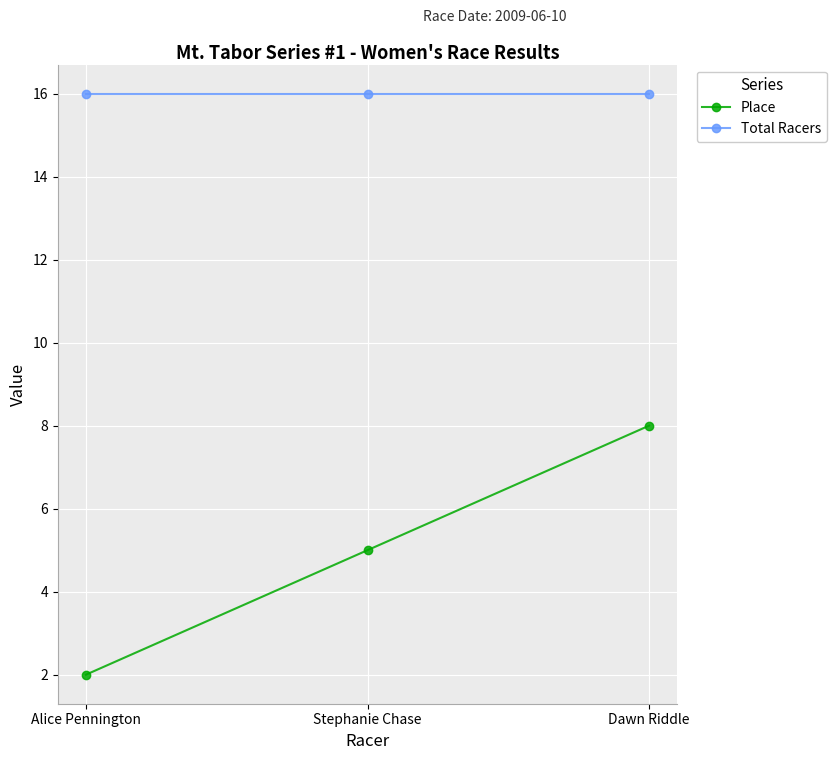

Which series changed the most between Stephanie Chase and Dawn Riddle?

Place